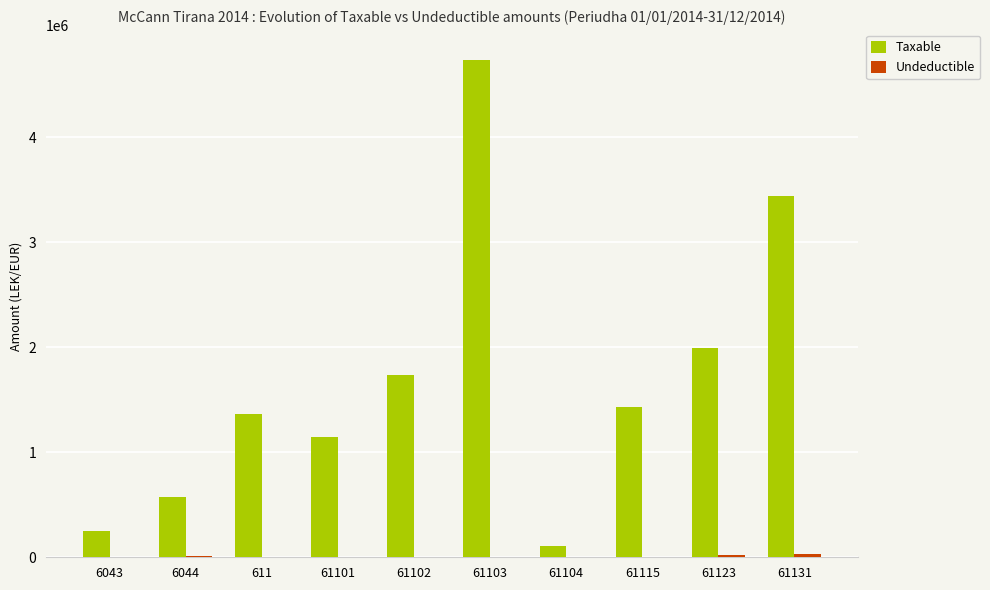

What is the greatest value displayed?

4731146.9